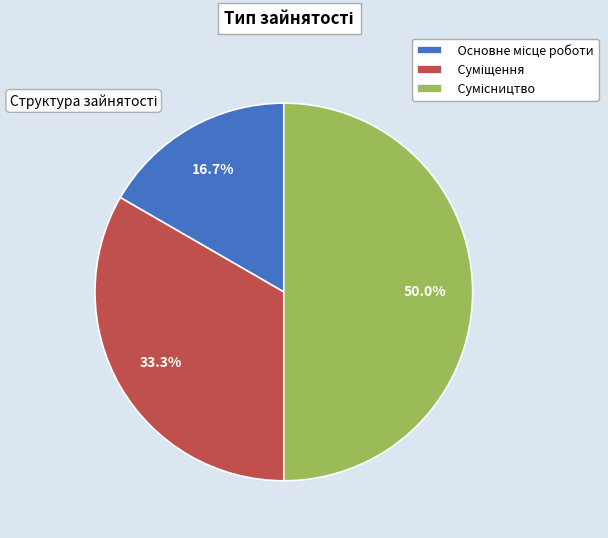

How many slices are in this pie chart?

3